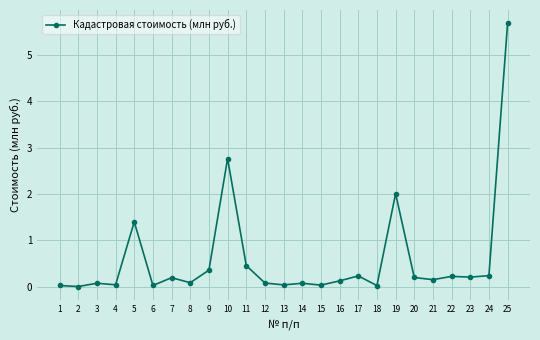

What value does the data have at 11?

0.5